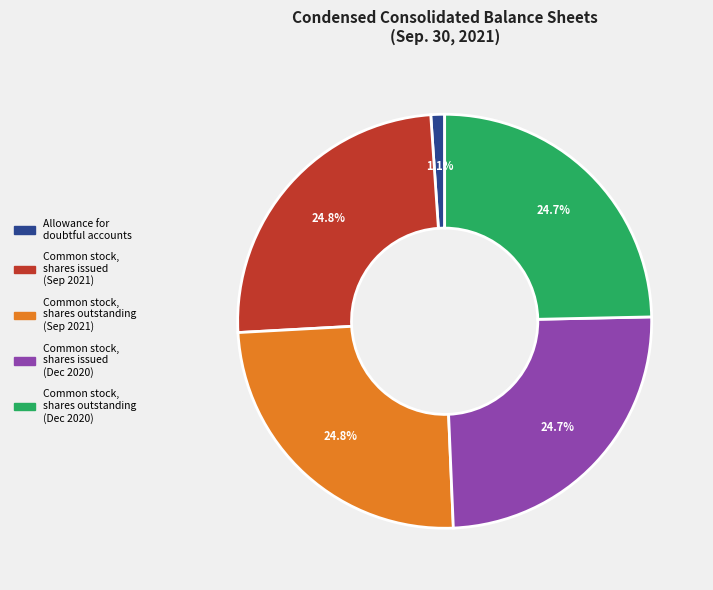

How many slices are in this pie chart?

5